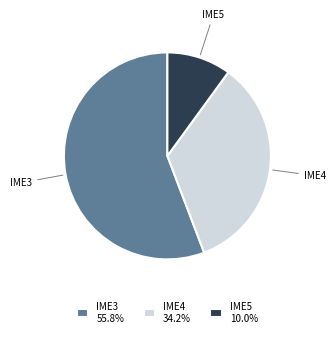

Does IME3 represent more than half of the total?

Yes